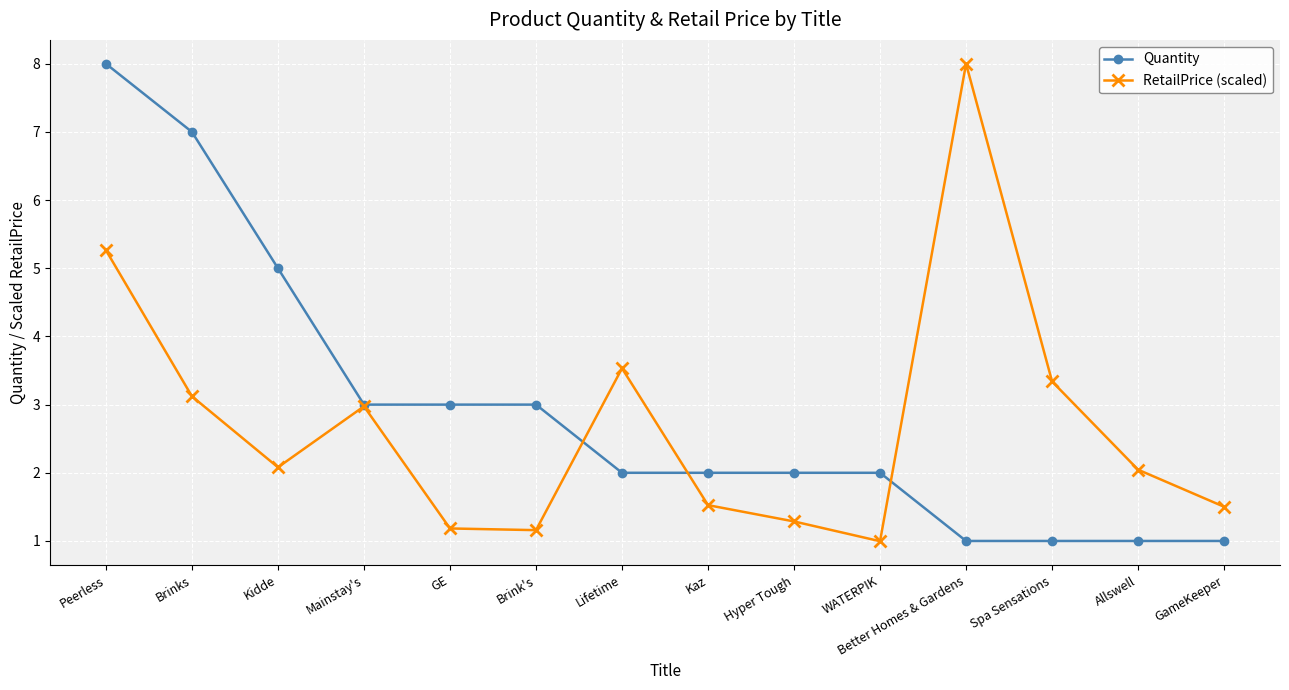

What is the lowest value of the RetailPrice (scaled) series?

1.0